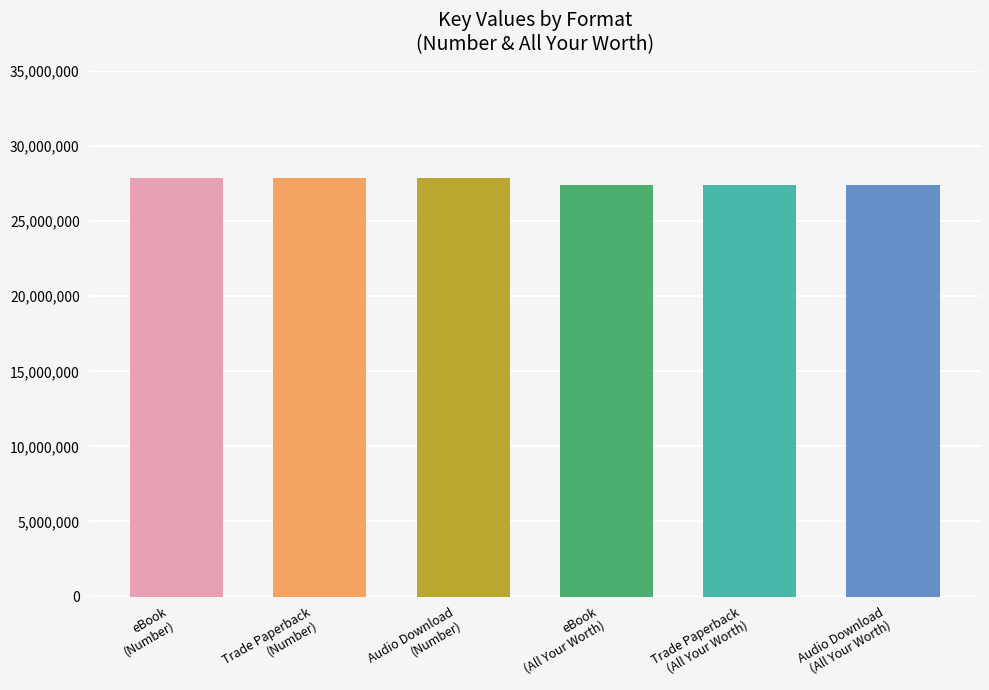

What is the label of the 6th bar from the left?

Audio Download
(All Your Worth)